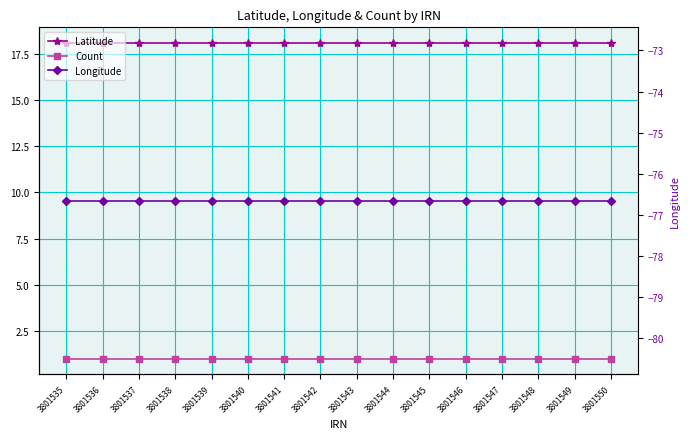

Reading left to right, transcribe all the data shown in this chart.

Latitude: 18.1	18.1	18.1	18.1	18.1	18.1	18.1	18.1	18.1	18.1	18.1	18.1	18.1	18.1	18.1	18.1
Count: 1.0	1.0	1.0	1.0	1.0	1.0	1.0	1.0	1.0	1.0	1.0	1.0	1.0	1.0	1.0	1.0
Longitude: -76.7	-76.7	-76.7	-76.7	-76.7	-76.7	-76.7	-76.7	-76.7	-76.7	-76.7	-76.7	-76.7	-76.7	-76.7	-76.7